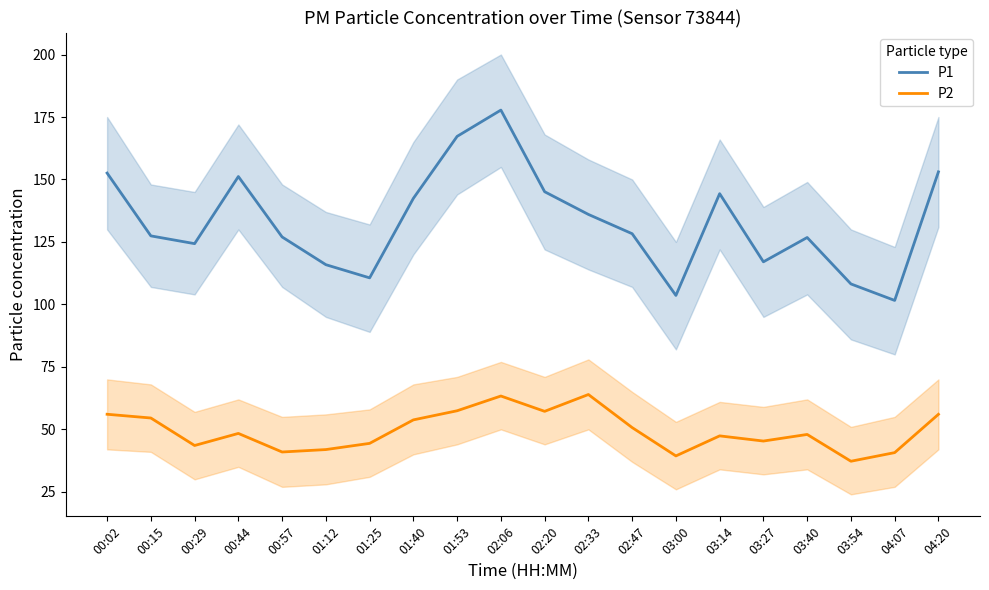

What is the value of the P2 point at the 19th from the left?

40.7